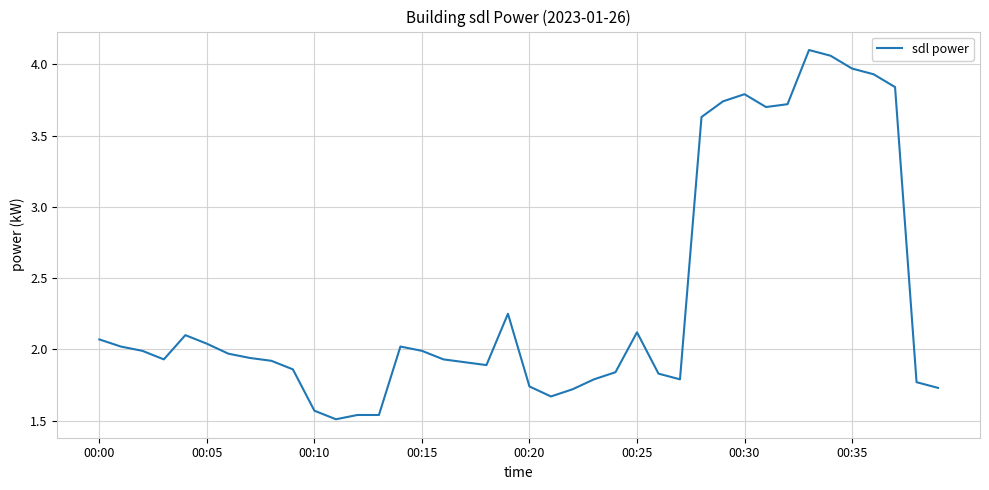

What is the change in value from 00:10 to 00:30?

+2.2